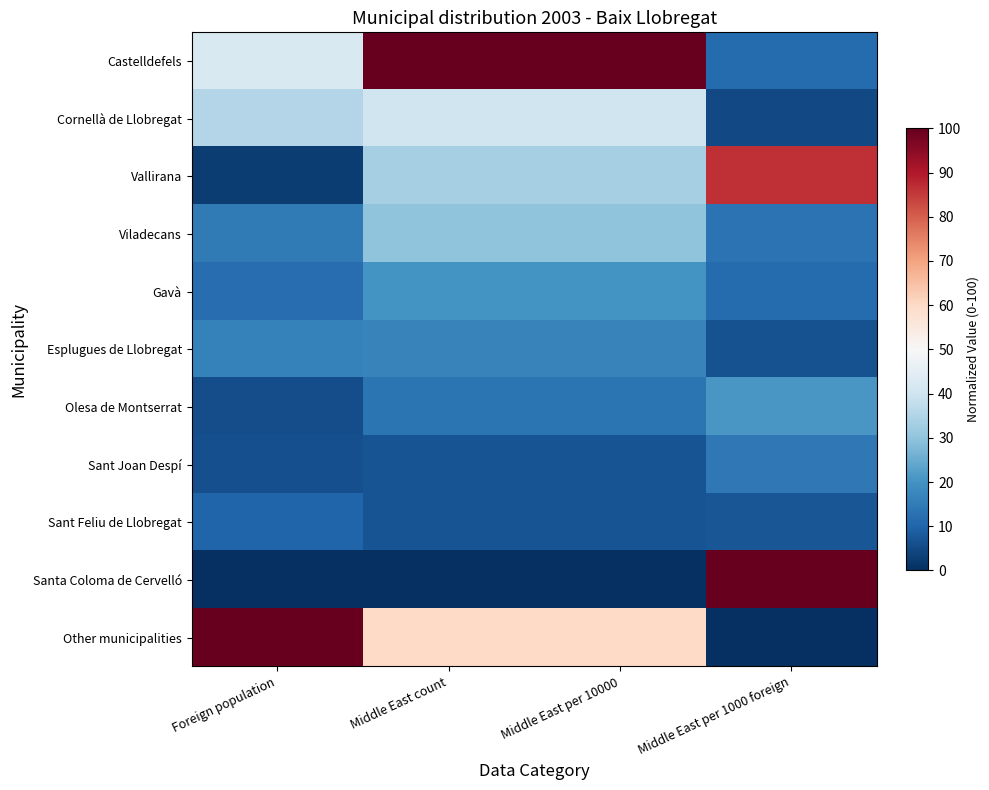

What is the maximum value shown in the chart?

100.0